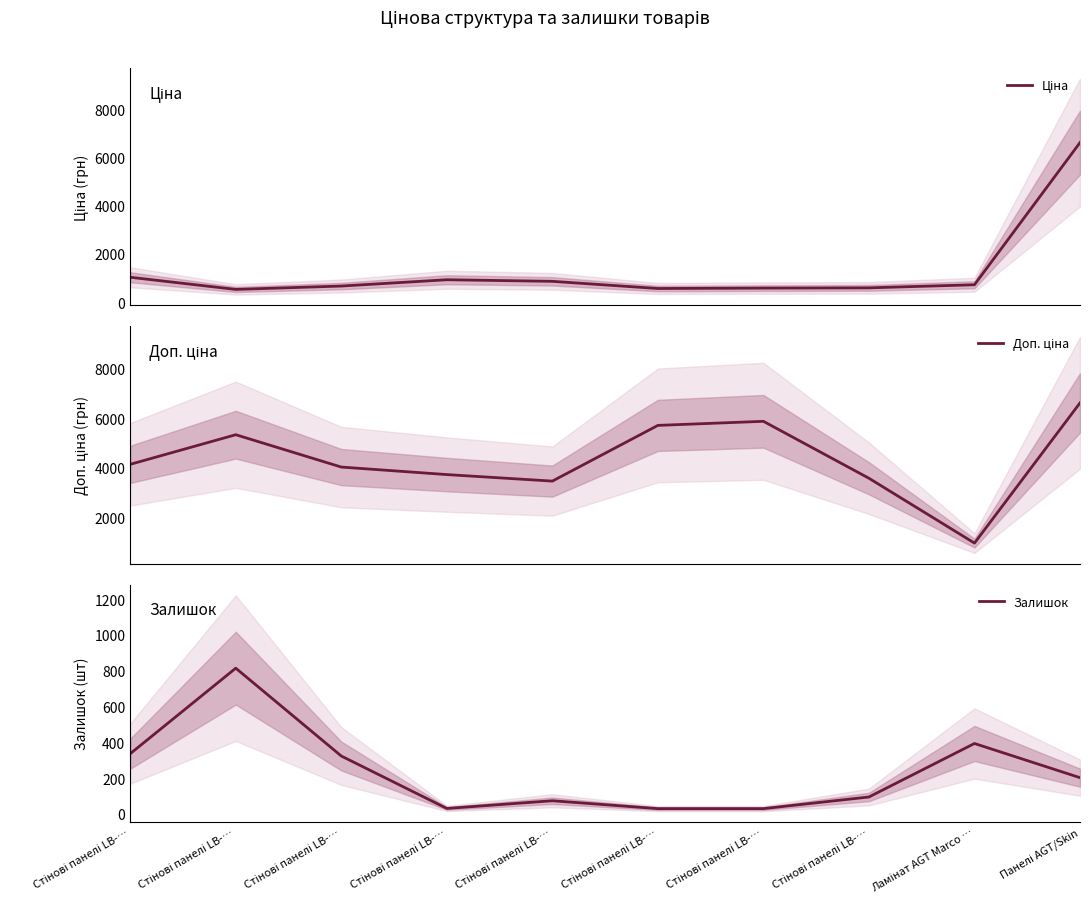

What is the average value of the Доп. ціна series?

4348.7